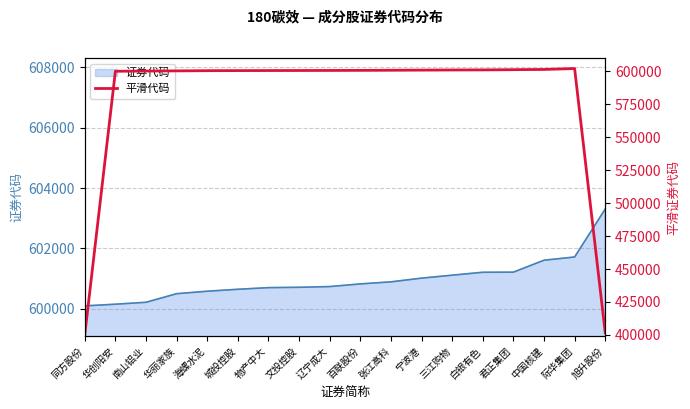

What position from the left is 际华集团?

17